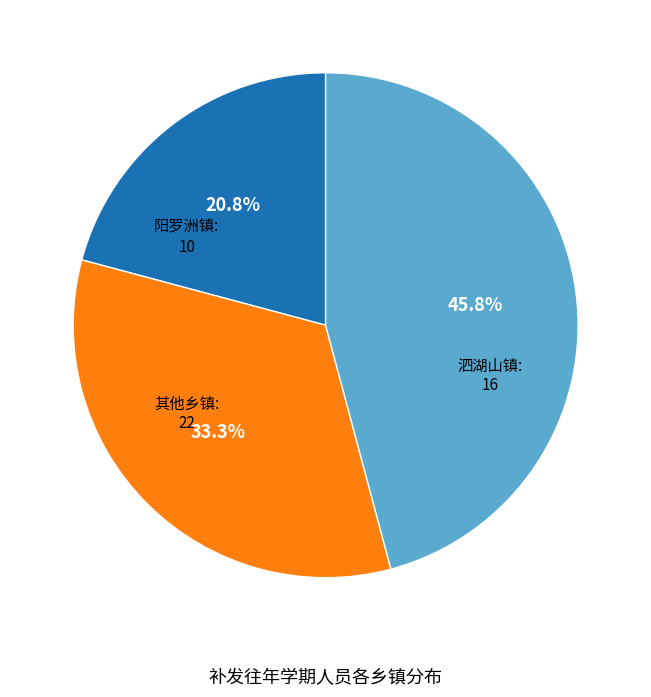

Combined, do 阳罗洲镇 and 泗湖山镇 account for over 50%?

Yes